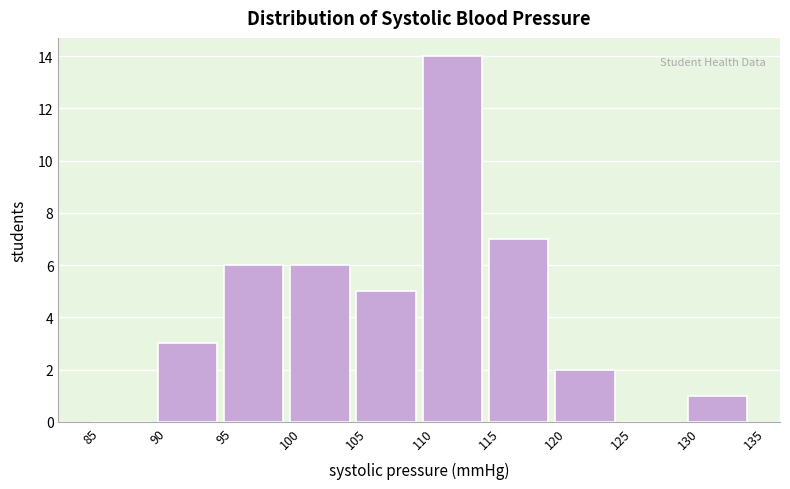

Reading left to right, list every bar in this chart as the range it spans on the x-axis followed by its height. The values are not printed on the chart, so give them approximately, as read against the axis.

85 to 90: 0
90 to 95: 3
95 to 100: 6
100 to 105: 6
105 to 110: 5
110 to 115: 14
115 to 120: 7
120 to 125: 2
125 to 130: 0
130 to 135: 1